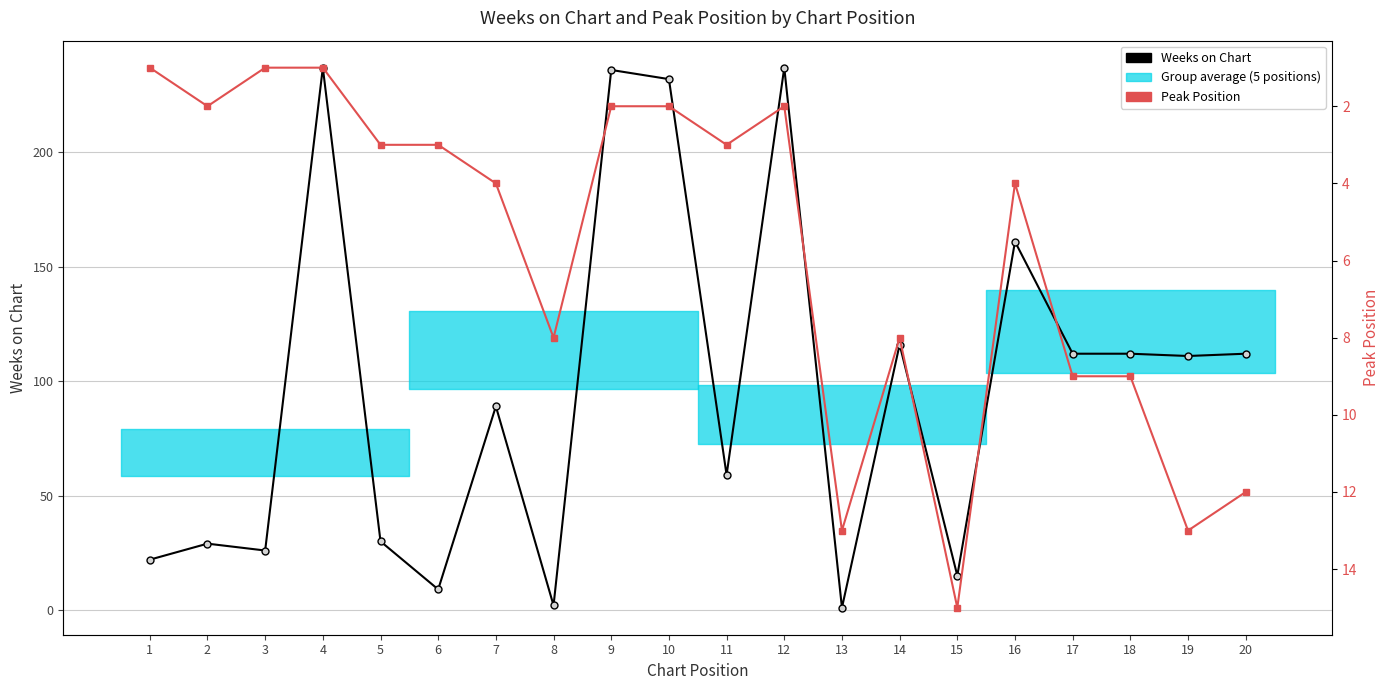

At which category does Weeks on Chart reach its first local valley?

3